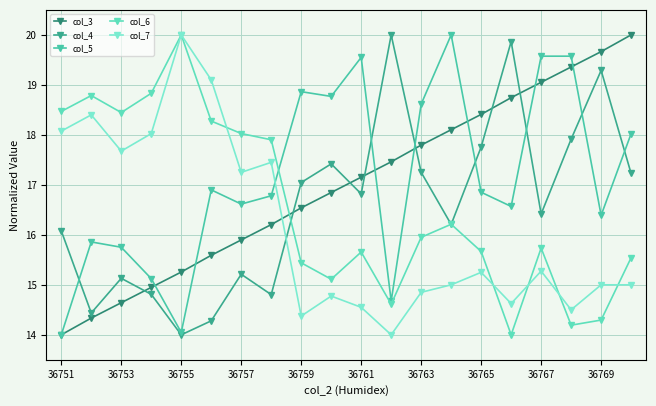

Does the chart have visible grid lines?

Yes